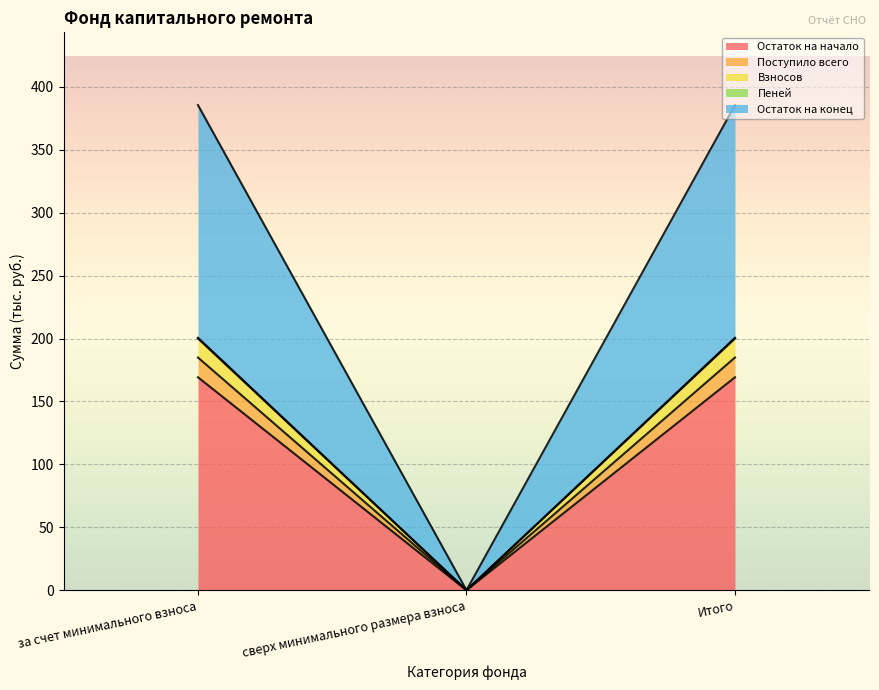

Does the chart display data point markers on the line(s)?

No